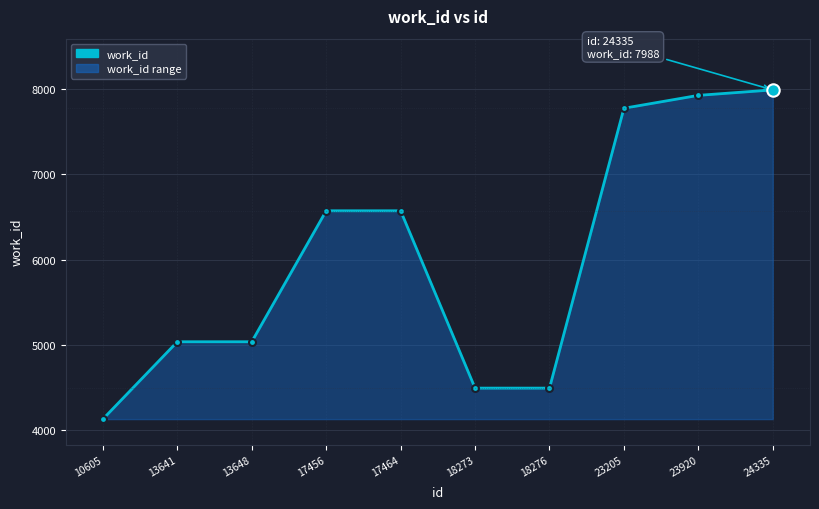

What is the change in value from 10605 to 23920?

+3792